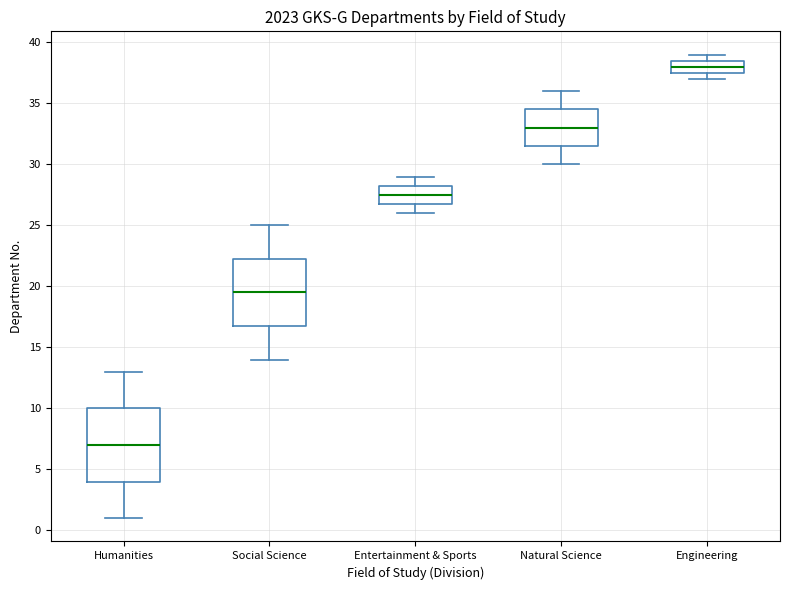

Reading left to right, transcribe this box plot: for each box, give where its median line is, the range the box spans, and where its two whiskers end, as read against the y-axis. The values are not printed on the chart, so give them approximately, as read against the axis.

Humanities: median 7.0, box 4.0 to 10.0, whiskers 1.0 to 13.0
Social Science: median 19.5, box 17.0 to 22.5, whiskers 14.0 to 25.0
Entertainment & Sports: median 27.5, box 27.0 to 28.5, whiskers 26.0 to 29.0
Natural Science: median 33.0, box 31.5 to 34.5, whiskers 30.0 to 36.0
Engineering: median 38.0, box 37.5 to 38.5, whiskers 37.0 to 39.0